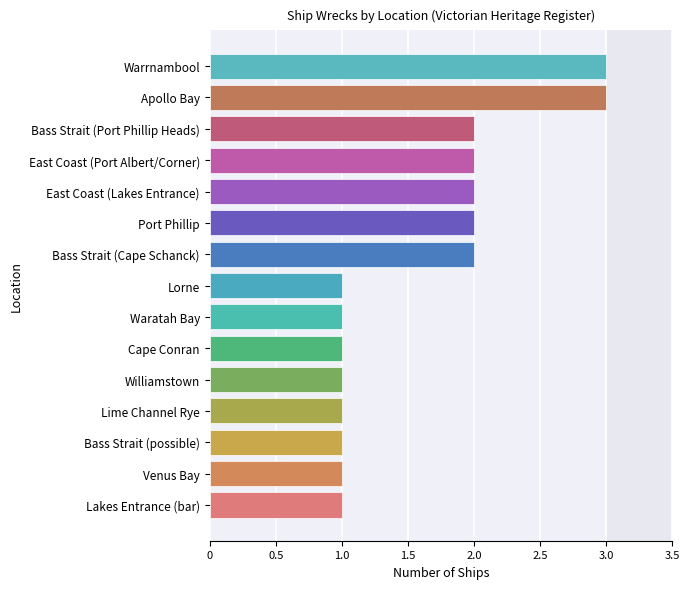

True or false: the data shows 0 at Lorne.

False